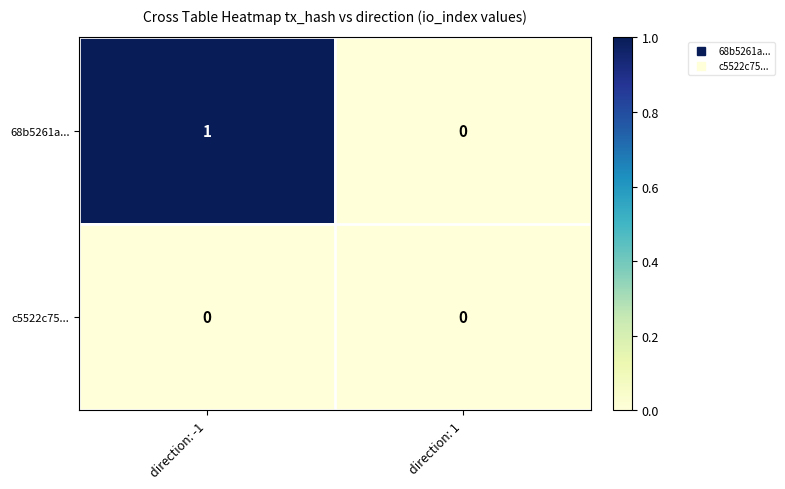

Where is 68b5261a... nearest to the value 0?

direction: 1